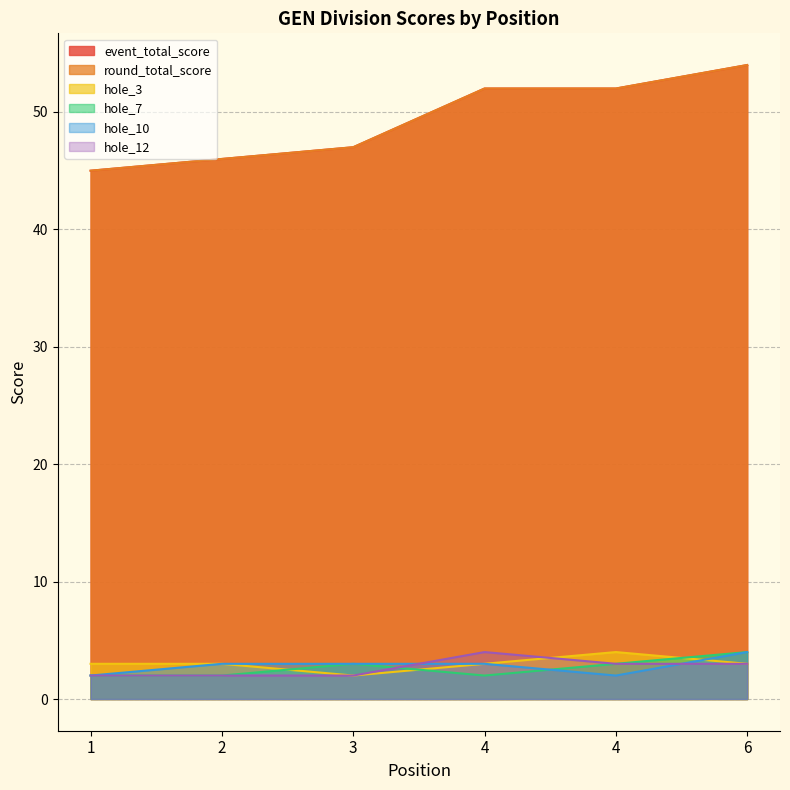

The event_total_score series shows 85 at 4. True or false?

False